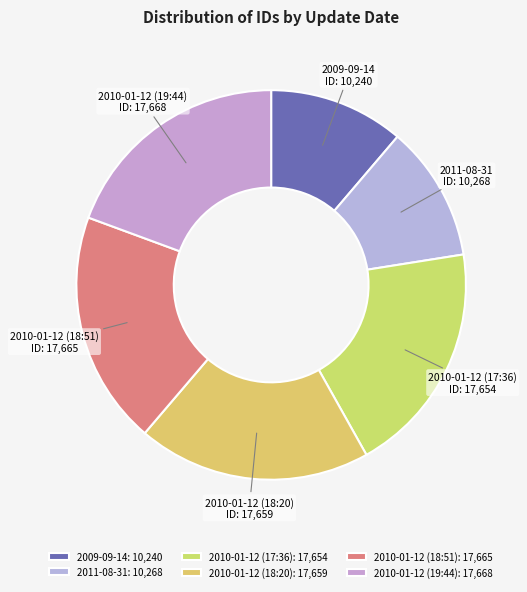

Approximately how many times larger is the value at 2010-01-12 (19:44) compared to 2009-09-14?

1.7